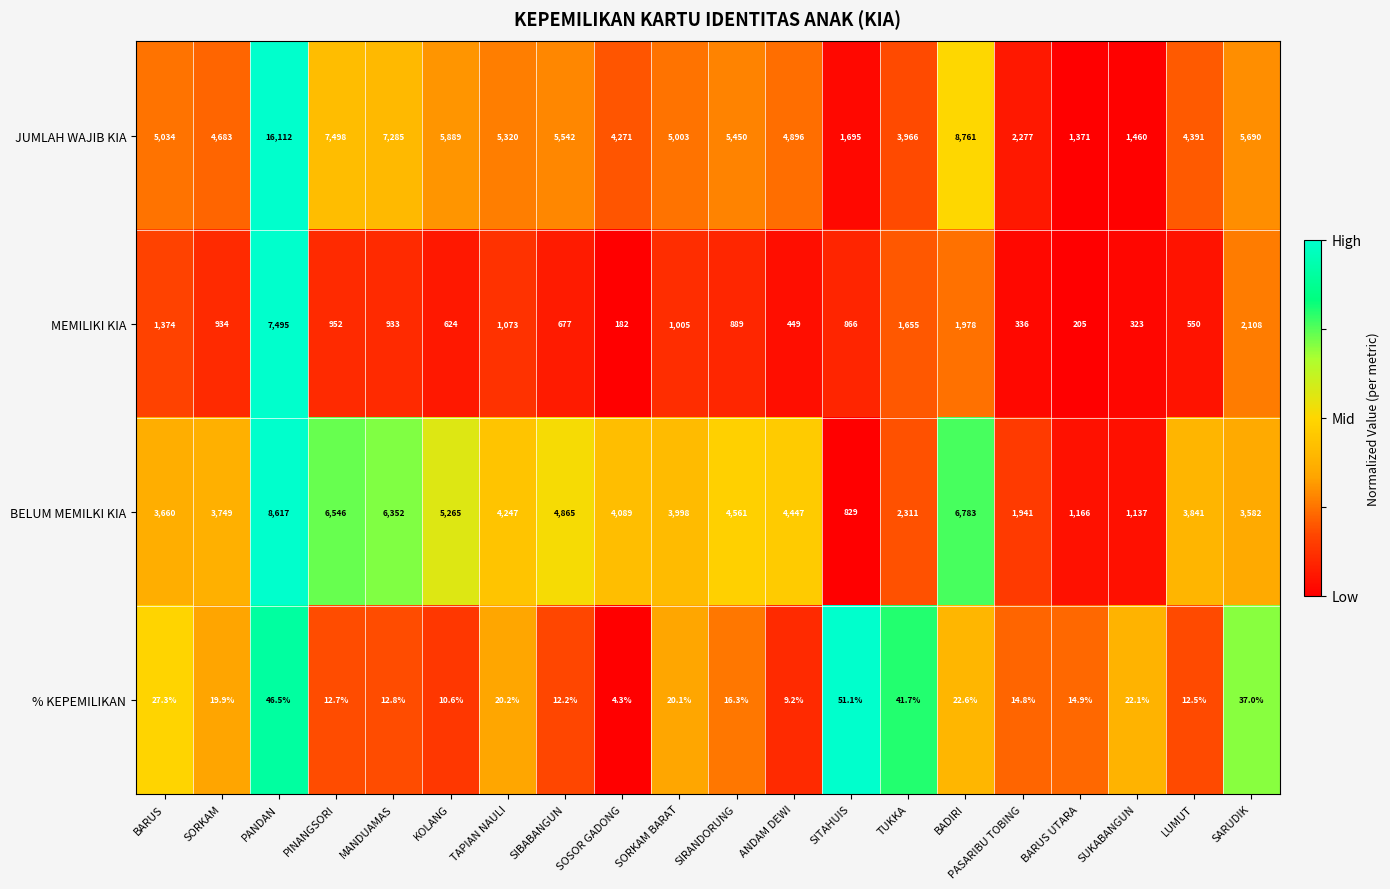

List the series in order of their peak value, highest first.

JUMLAH WAJIB KIA, BELUM MEMILKI KIA, MEMILIKI KIA, % KEPEMILIKAN